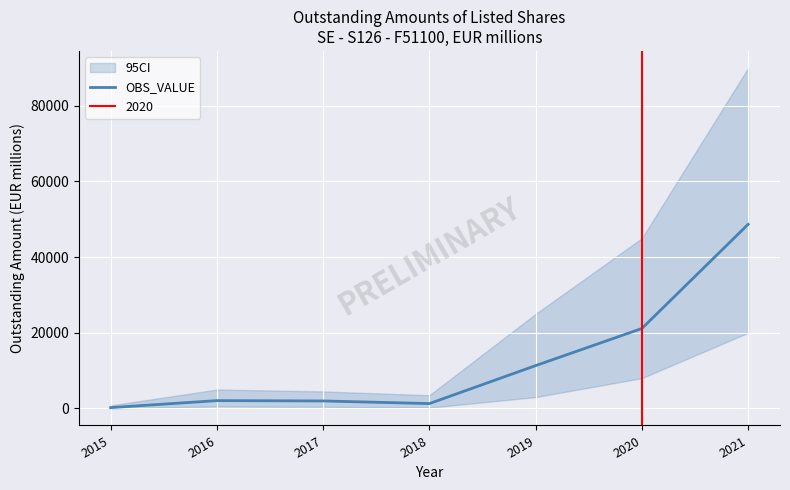

What is the approximate value at 2018?

1282.9